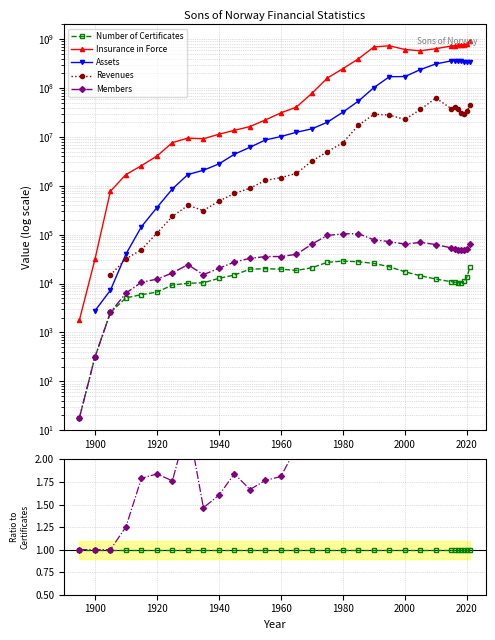

The Assets series shows 492.5 at 11. True or false?

False